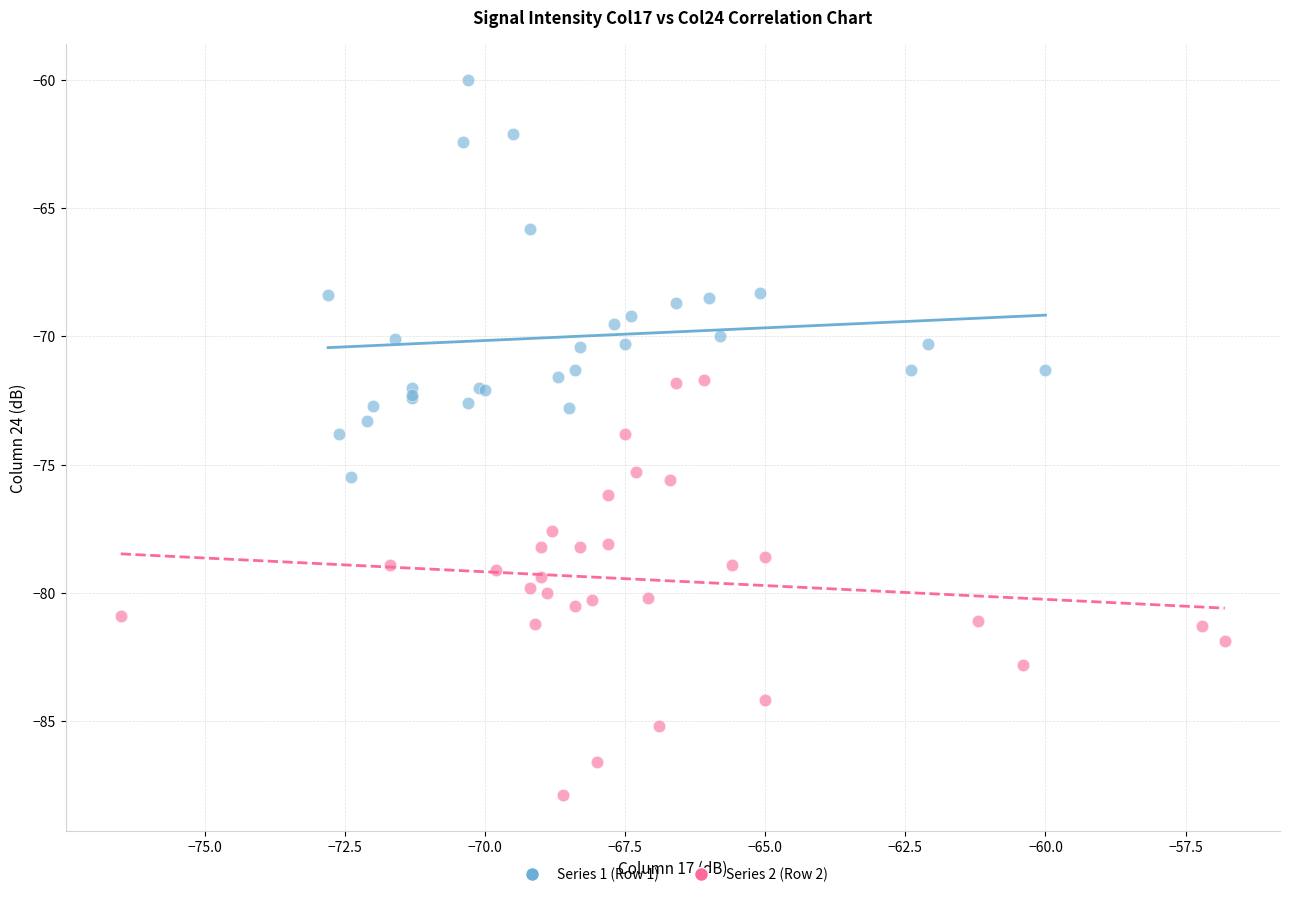

Which series has the widest spread of Y values?

Series 2 (Row 2)